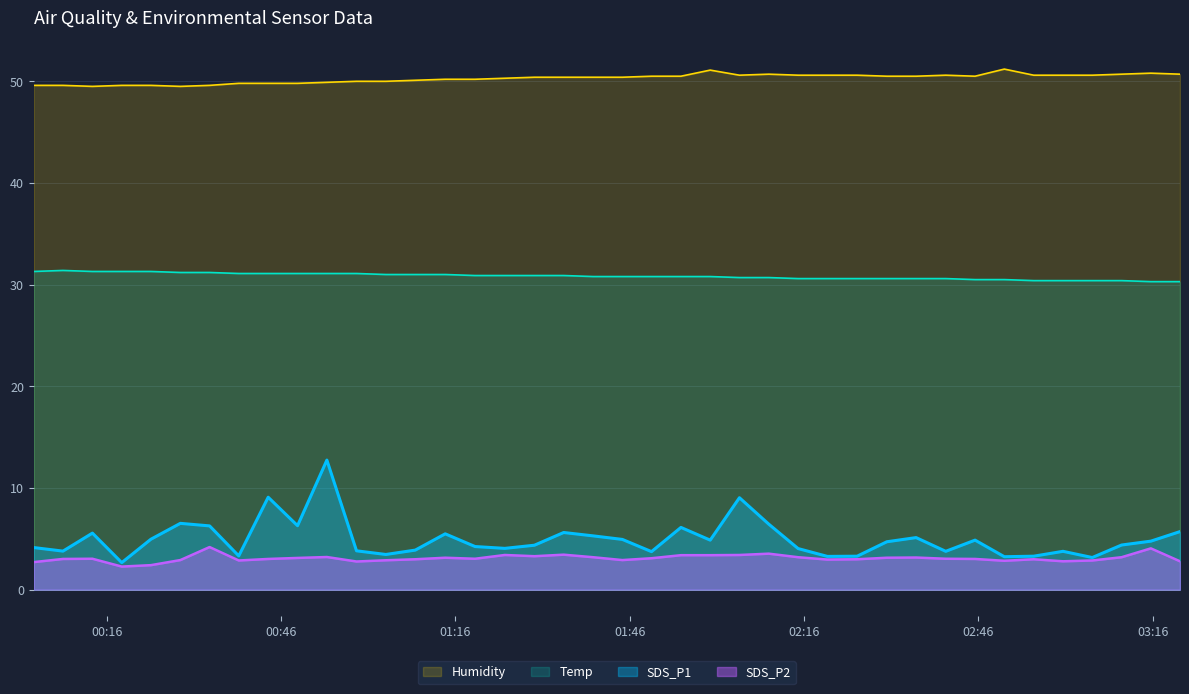

In SDS_P2, how many points are higher than both neighbors (excluding endpoints)?

10